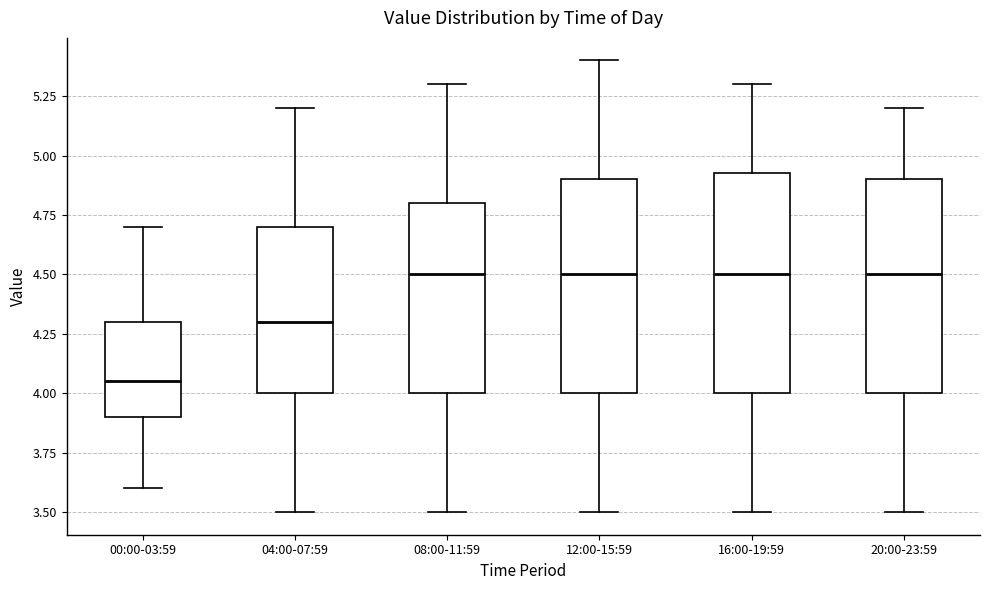

Reading left to right, read every box against the y-axis: the position of its median line, the range the box covers, and the ends of its whiskers. The values are not printed on the chart, so give them approximately, as read against the axis.

00:00-03:59: median 4.05, box 3.90 to 4.30, whiskers 3.60 to 4.70
04:00-07:59: median 4.30, box 4.00 to 4.70, whiskers 3.50 to 5.20
08:00-11:59: median 4.50, box 4.00 to 4.80, whiskers 3.50 to 5.30
12:00-15:59: median 4.50, box 4.00 to 4.90, whiskers 3.50 to 5.40
16:00-19:59: median 4.50, box 4.00 to 4.95, whiskers 3.50 to 5.30
20:00-23:59: median 4.50, box 4.00 to 4.90, whiskers 3.50 to 5.20